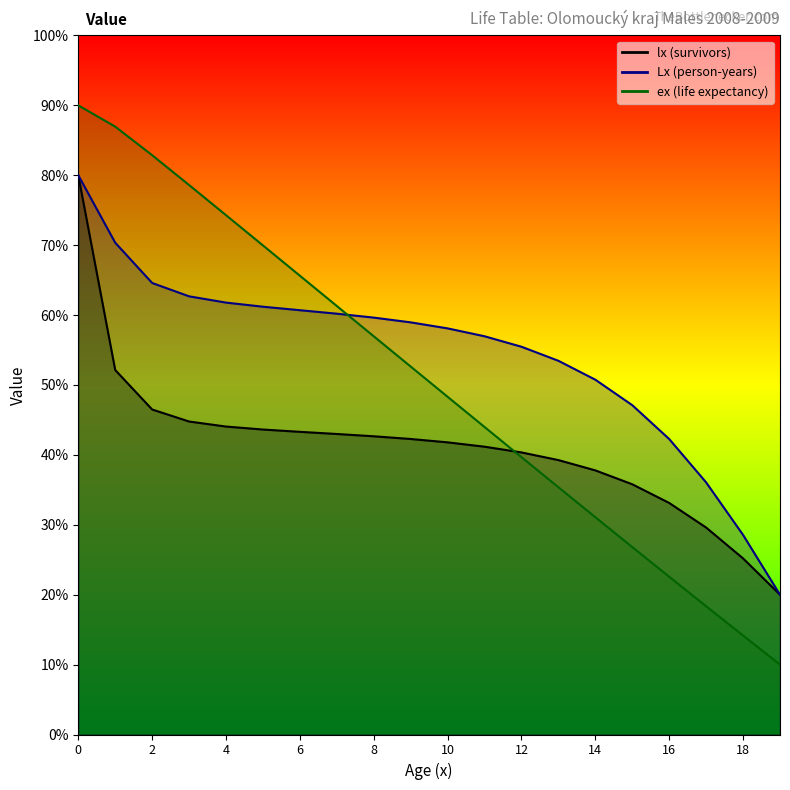

What is the total value across all series at 12?

1.4